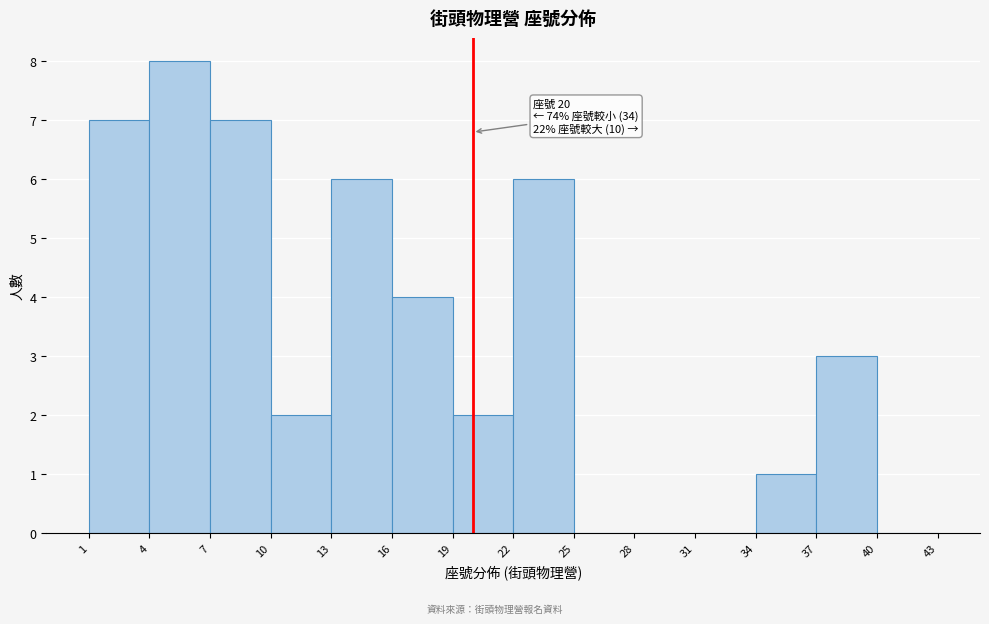

Over which range of the x-axis is the bar tallest?

4 to 7